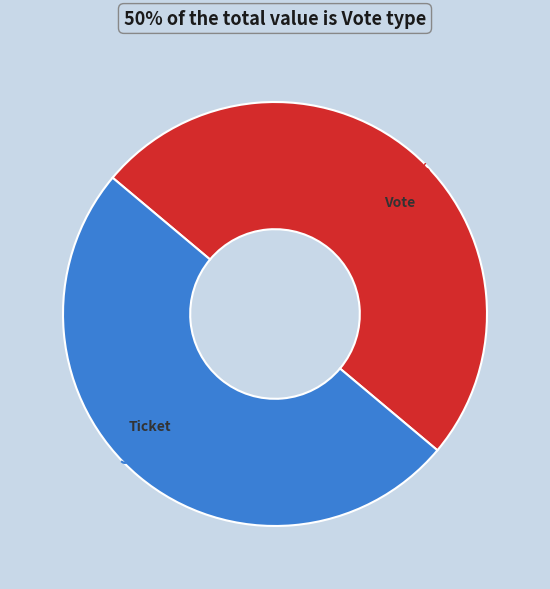

How many segments does this pie chart have?

2